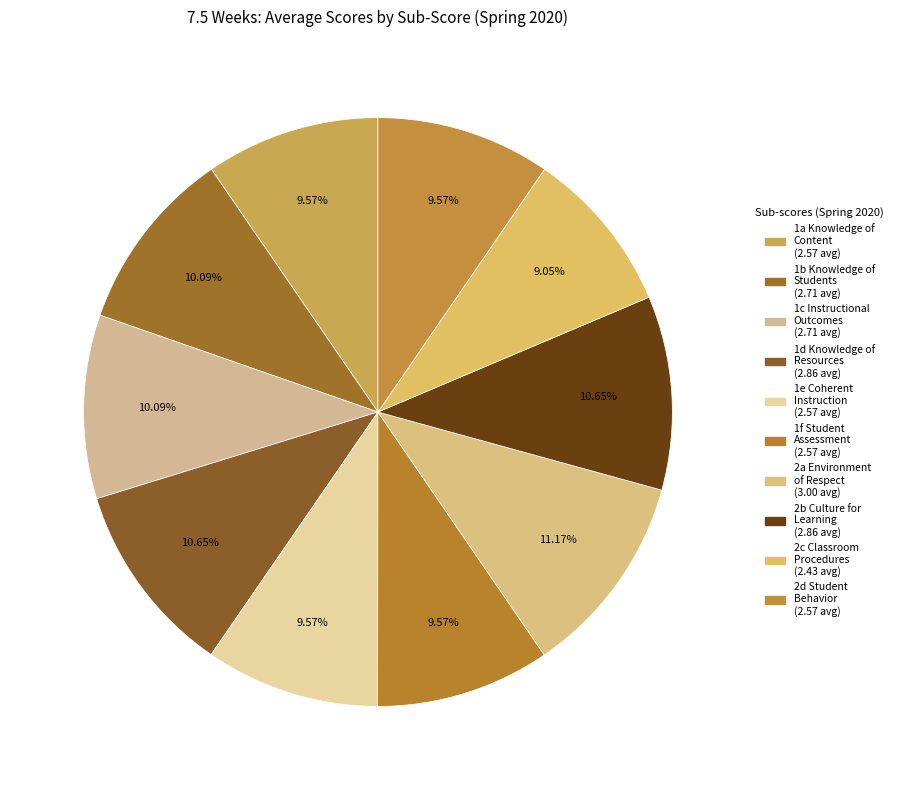

How many slices are in this pie chart?

10